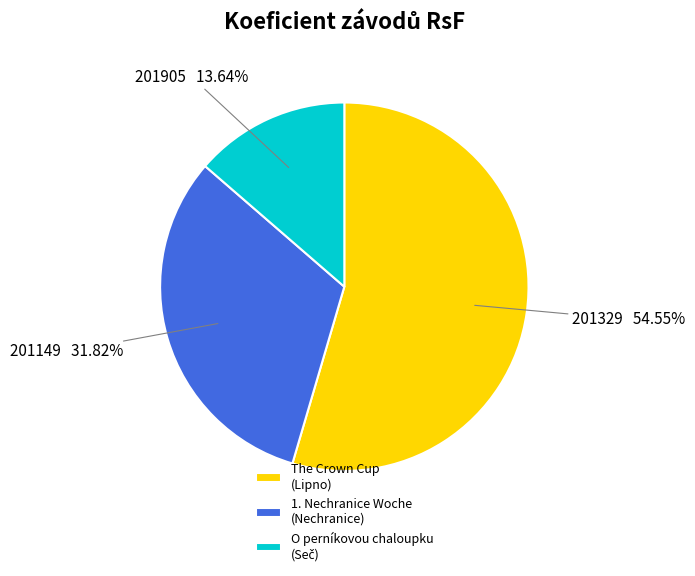

Does any single category account for the majority?

Yes